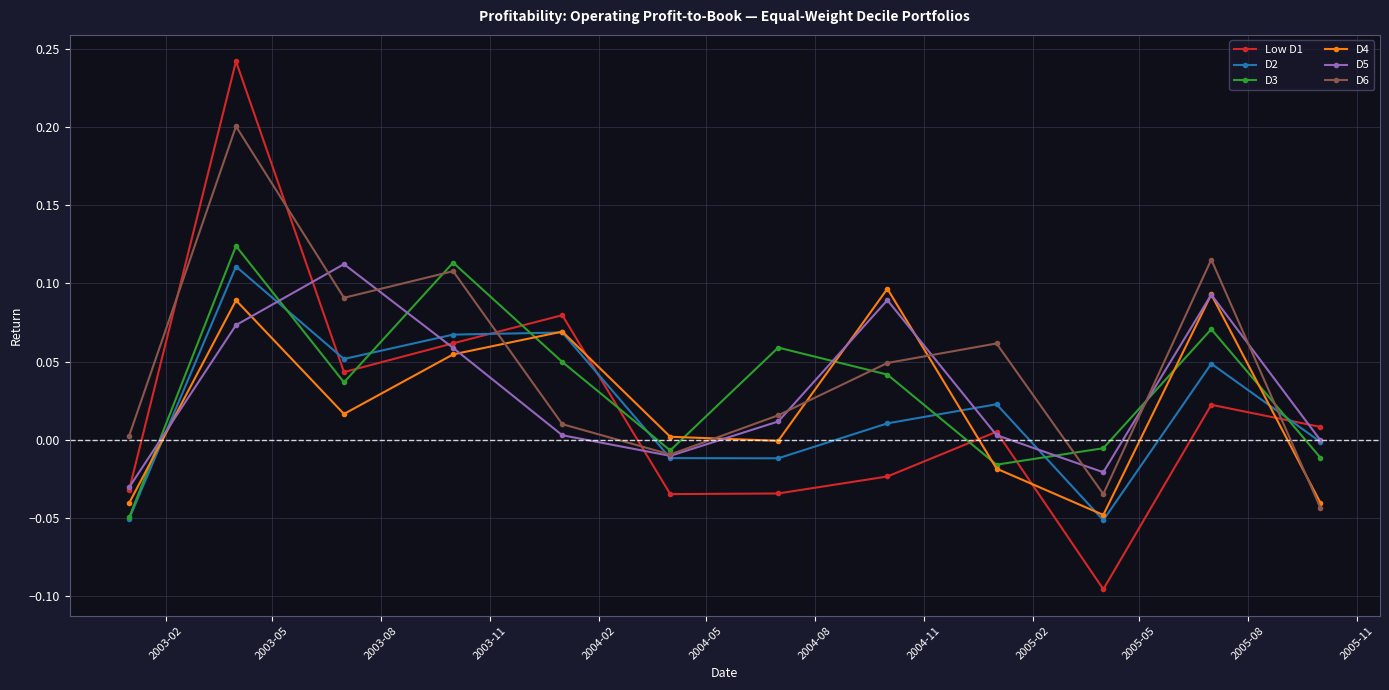

How many times do D6 and Low D1 cross each other?

5